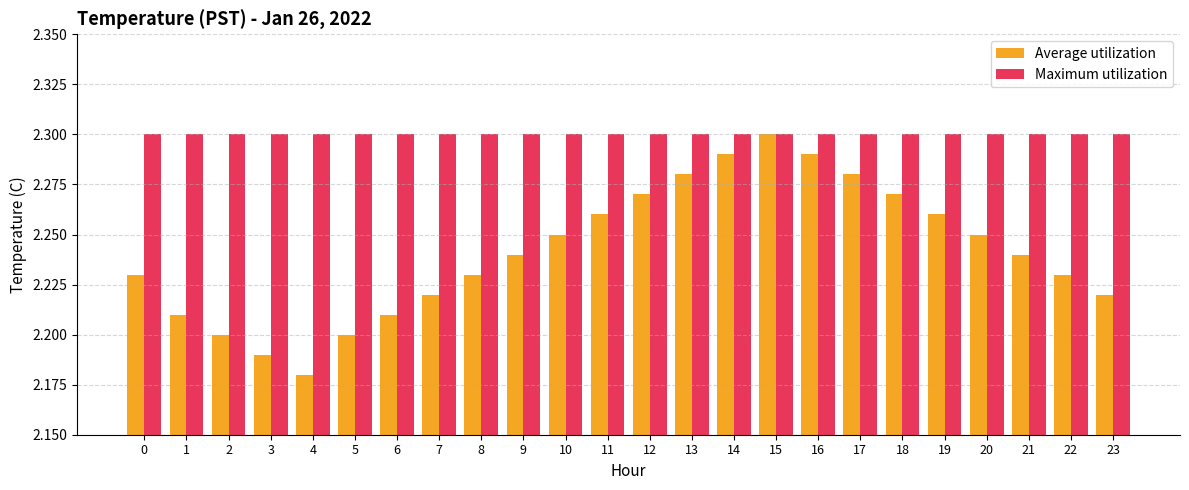

How many Average utilization values are between 2 and 3?

24